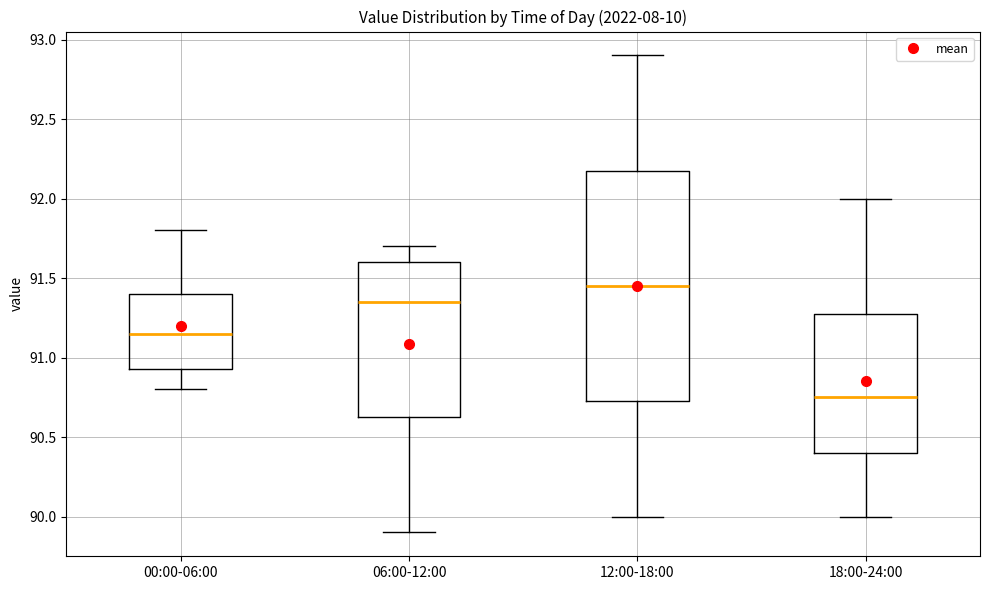

Which box is the tallest, from its lower edge to its upper edge?

12:00-18:00